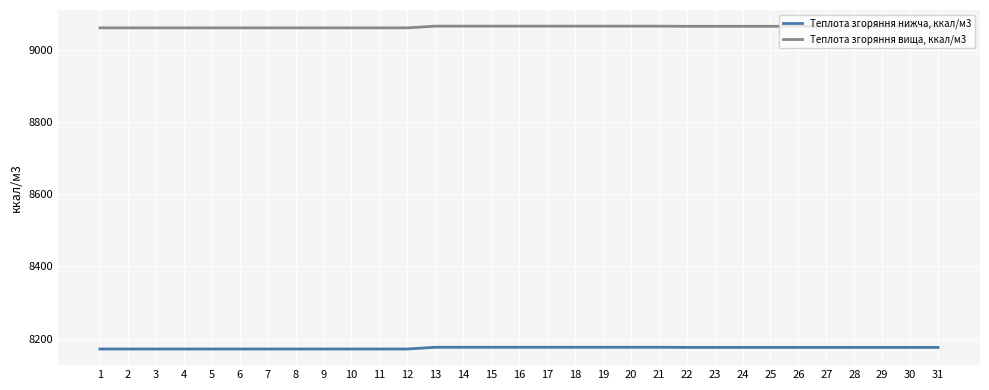

List the series in order of their peak value, highest first.

Теплота згоряння вища, ккал/м3, Теплота згоряння нижча, ккал/м3